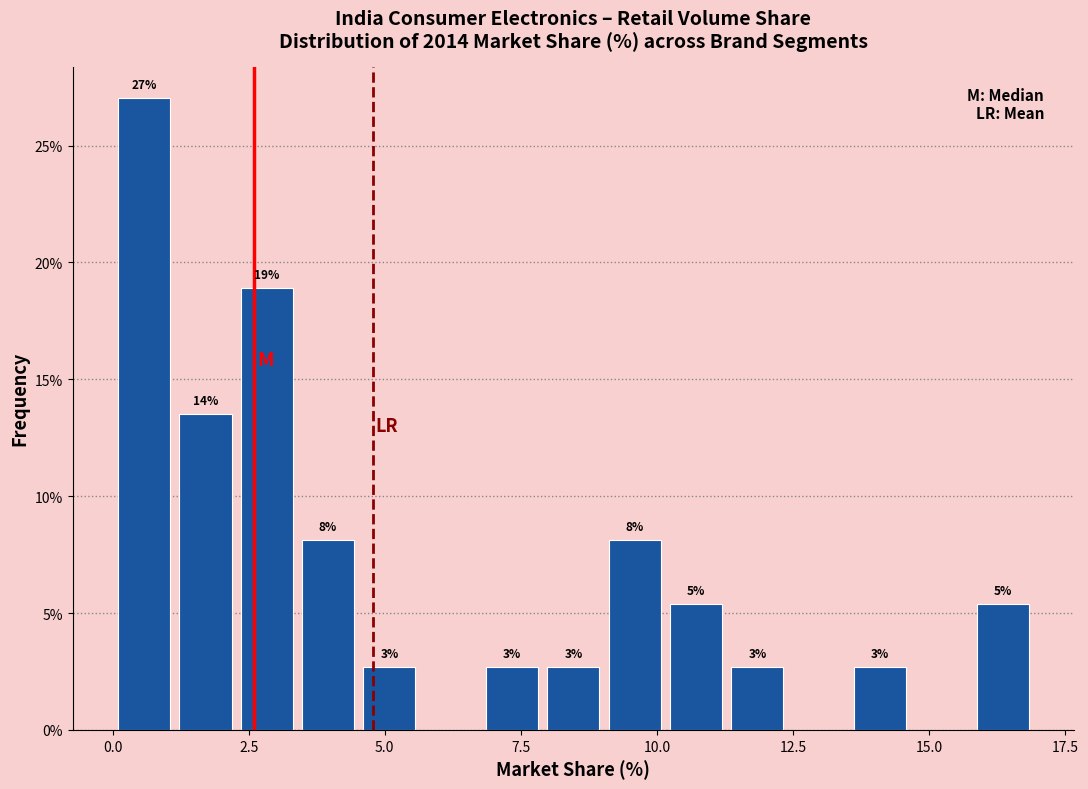

Around what value on the x-axis is the tallest bar? Give the approximate position of its centre, as read against the axis.

0.5